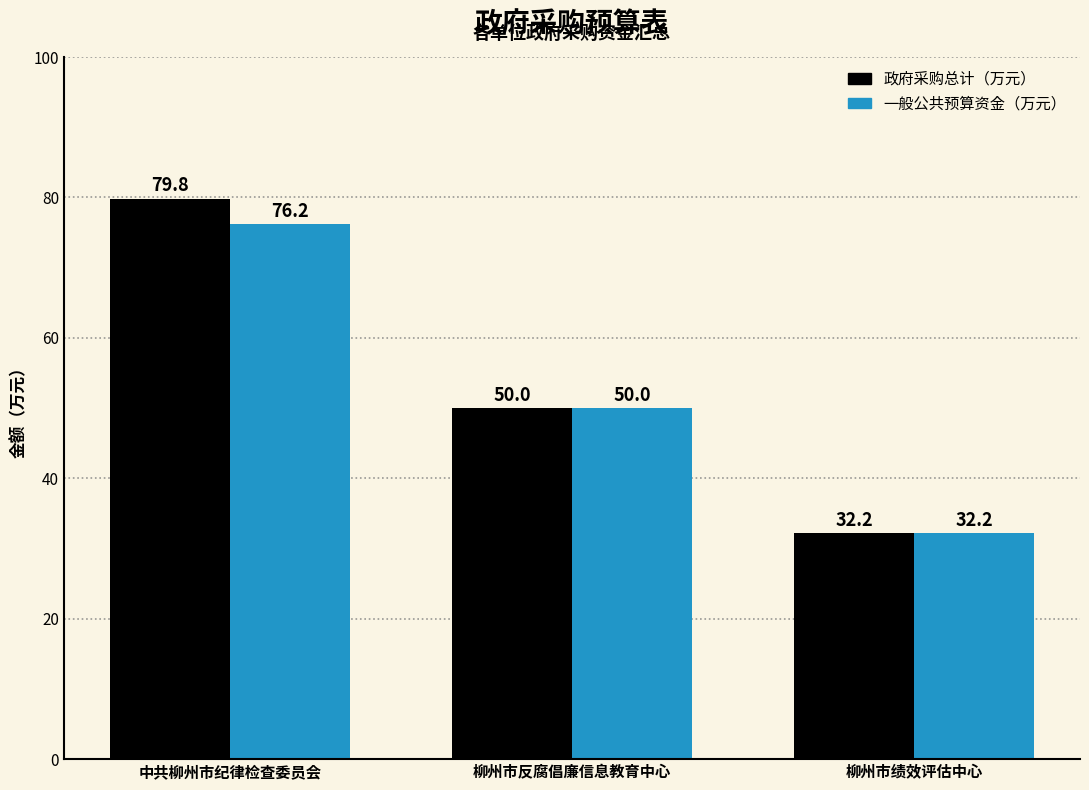

Rank the series at 中共柳州市纪律检查委员会 from lowest to highest value.

一般公共预算资金（万元）, 政府采购总计（万元）